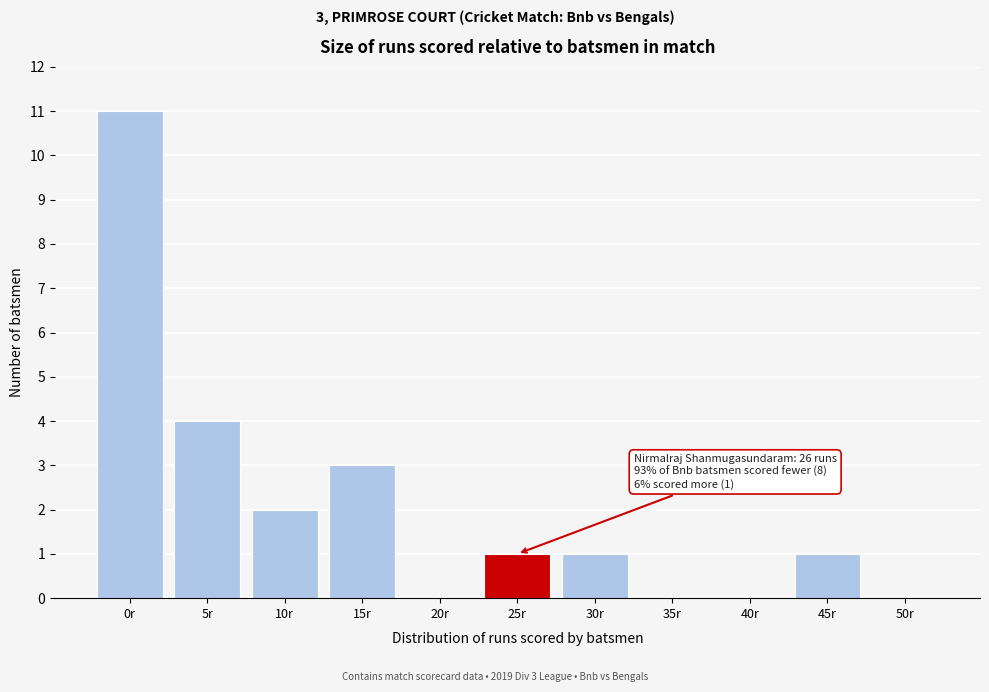

Reading left to right, list all the values displayed in this chart.

0r=11	5r=4	10r=2	15r=3	20r=0	25r=1	30r=1	35r=0	40r=0	45r=1	50r=0